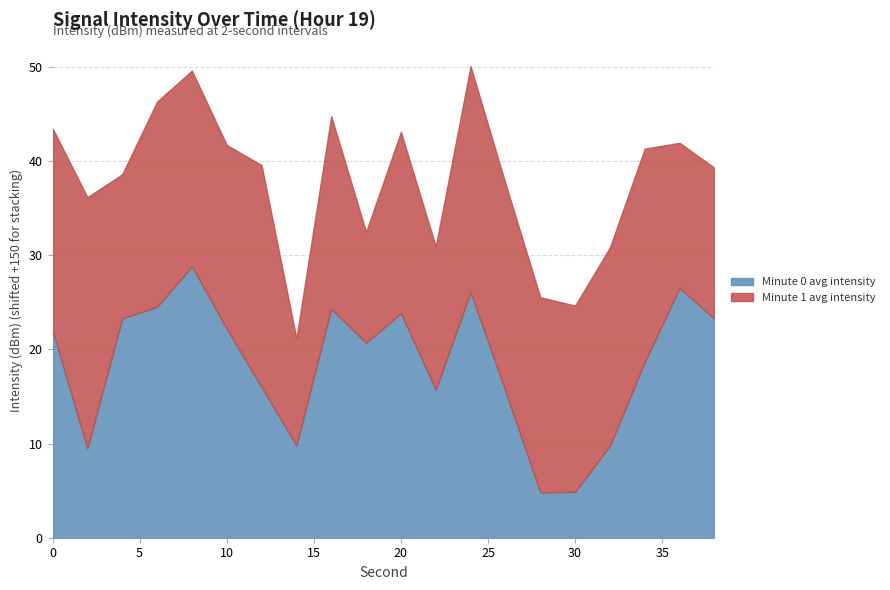

Reading left to right, extract all data points from this chart.

Minute 0 avg intensity: 0=-128.0	2=-140.5	4=-126.7	6=-125.5	8=-121.2	10=-127.8	12=-134.0	14=-140.2	16=-125.7	18=-129.3	20=-126.2	22=-134.3	24=-123.9	26=-134.4	28=-145.2	30=-145.1	32=-140.2	34=-131.3	36=-123.5	38=-126.7
Minute 1 avg intensity: 0=-128.5	2=-123.3	4=-134.7	6=-128.2	8=-129.2	10=-130.5	12=-126.4	14=-138.6	16=-129.5	18=-138.2	20=-130.7	22=-134.8	24=-126.0	26=-127.9	28=-129.3	30=-130.2	32=-128.9	34=-127.3	36=-134.6	38=-133.9